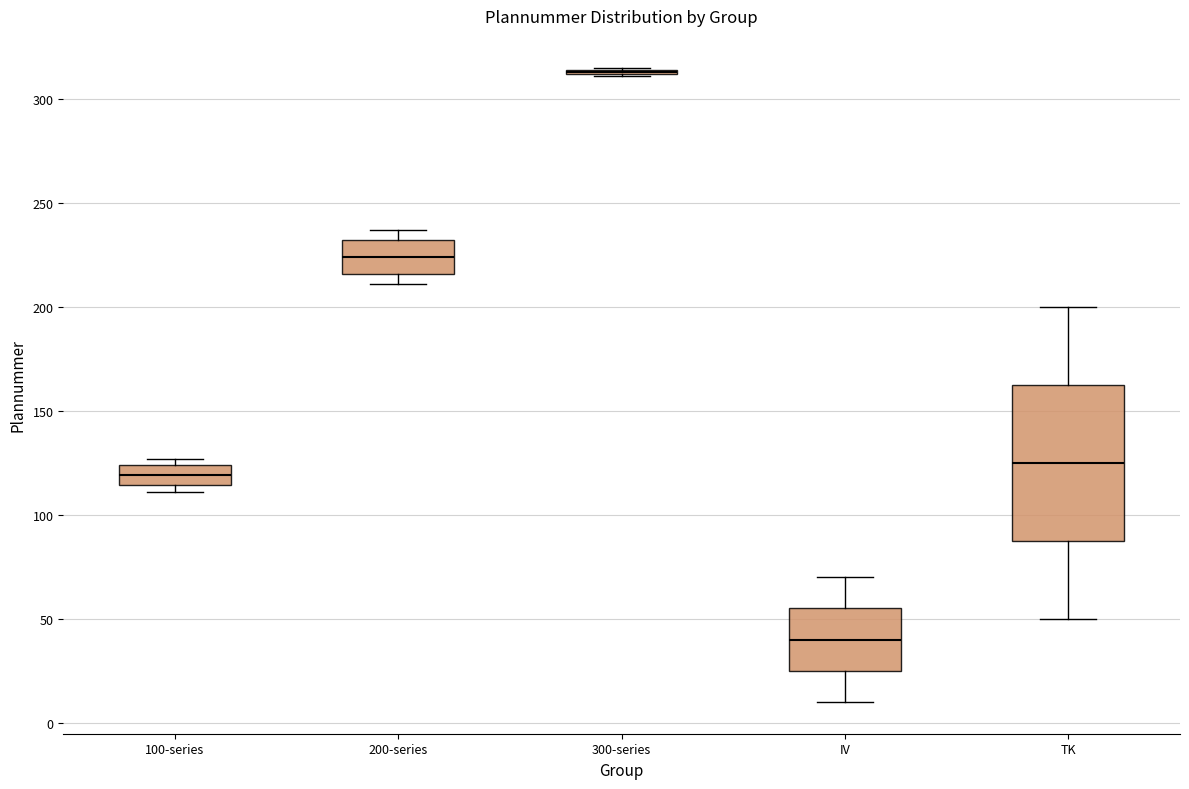

Reading left to right, transcribe this box plot: for each box, give where its median line is, the range the box spans, and where its two whiskers end, as read against the y-axis. The values are not printed on the chart, so give them approximately, as read against the axis.

100-series: median 120, box 115 to 125, whiskers 110 to 125 (just above the box's upper edge)
200-series: median 225, box 215 to 230, whiskers 210 to 235
300-series: box collapsed to a line at 315, whiskers 310 to 315
IV: median 40, box 25 to 55, whiskers 10 to 70
TK: median 125, box 90 to 165, whiskers 50 to 200